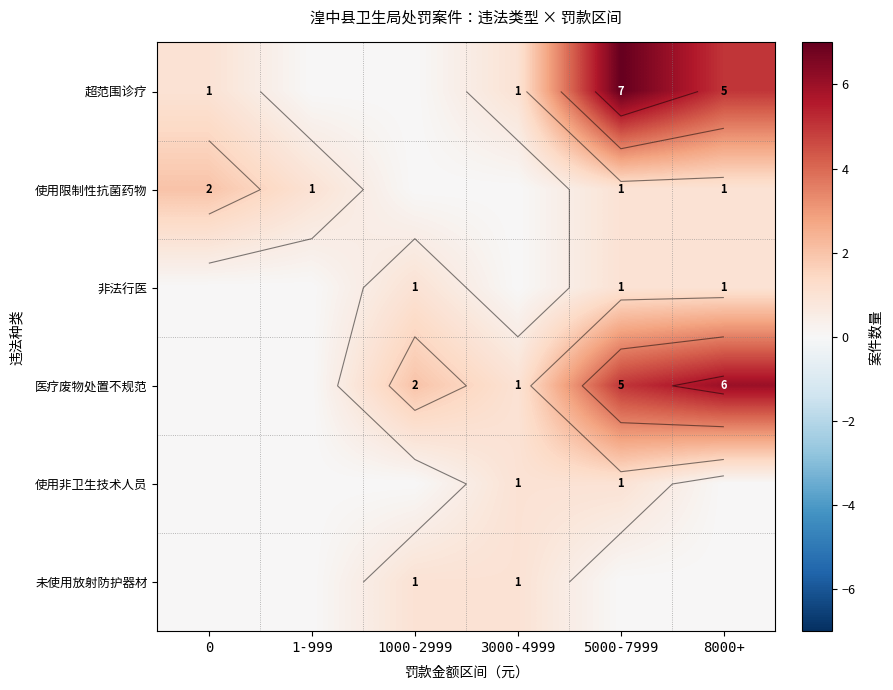

What is the average value of the 超范围诊疗 series?

2